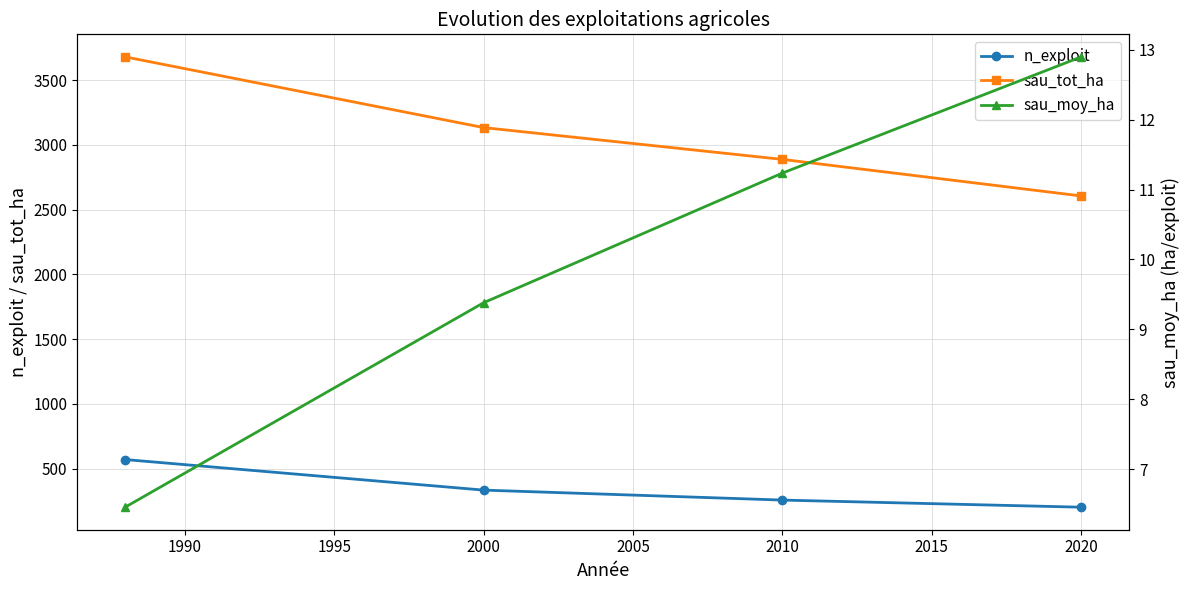

True or false: sau_tot_ha and sau_moy_ha intersect in this chart.

False